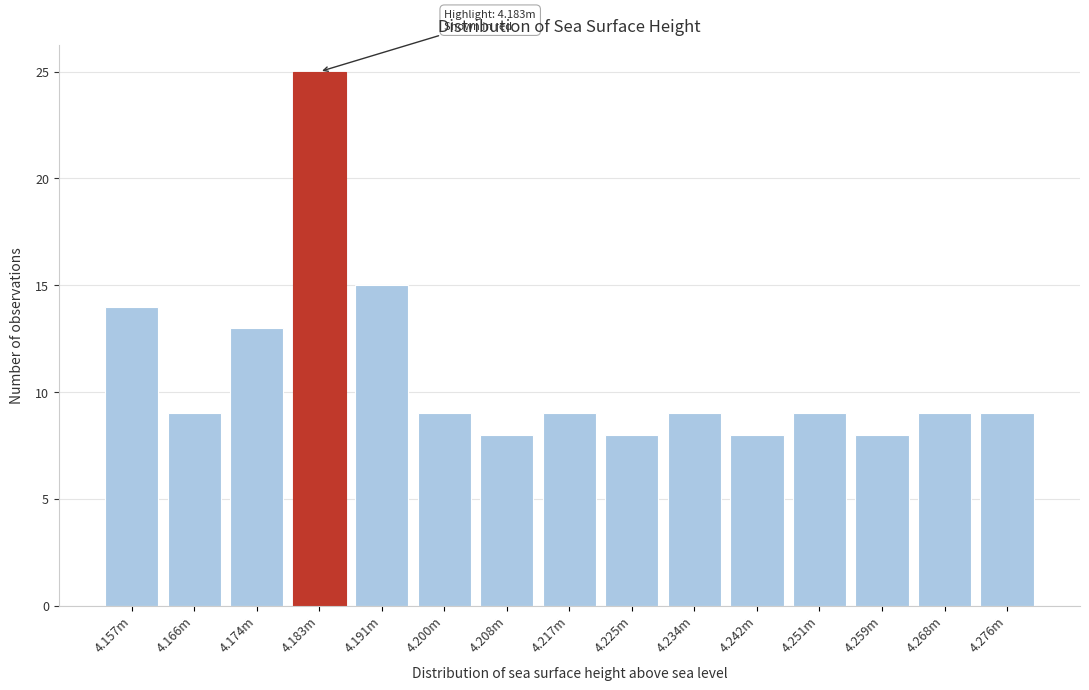

Reading left to right, extract all data points from this chart.

14	9	13	25	15	9	8	9	8	9	8	9	8	9	9